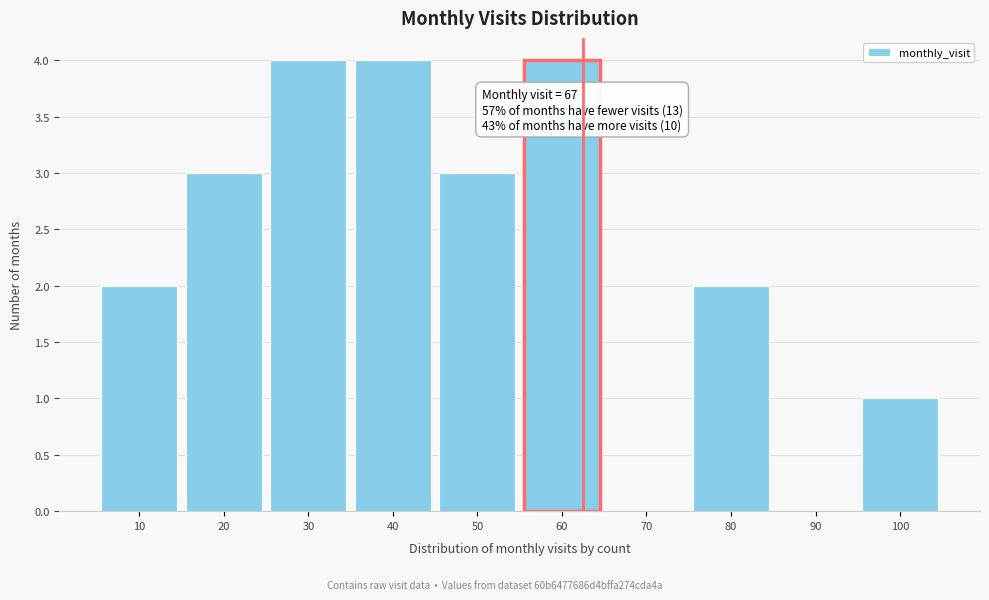

Reading right to left, transcribe all the data shown in this chart.

100=1	90=0	80=2	70=0	60=4	50=3	40=4	30=4	20=3	10=2